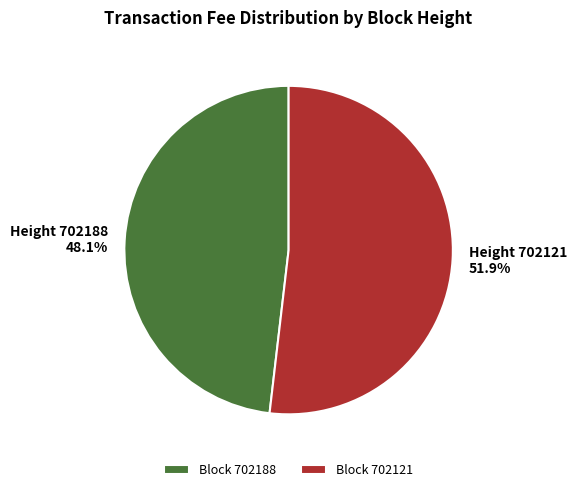

What is the smallest slice in the pie chart?

Block 702188